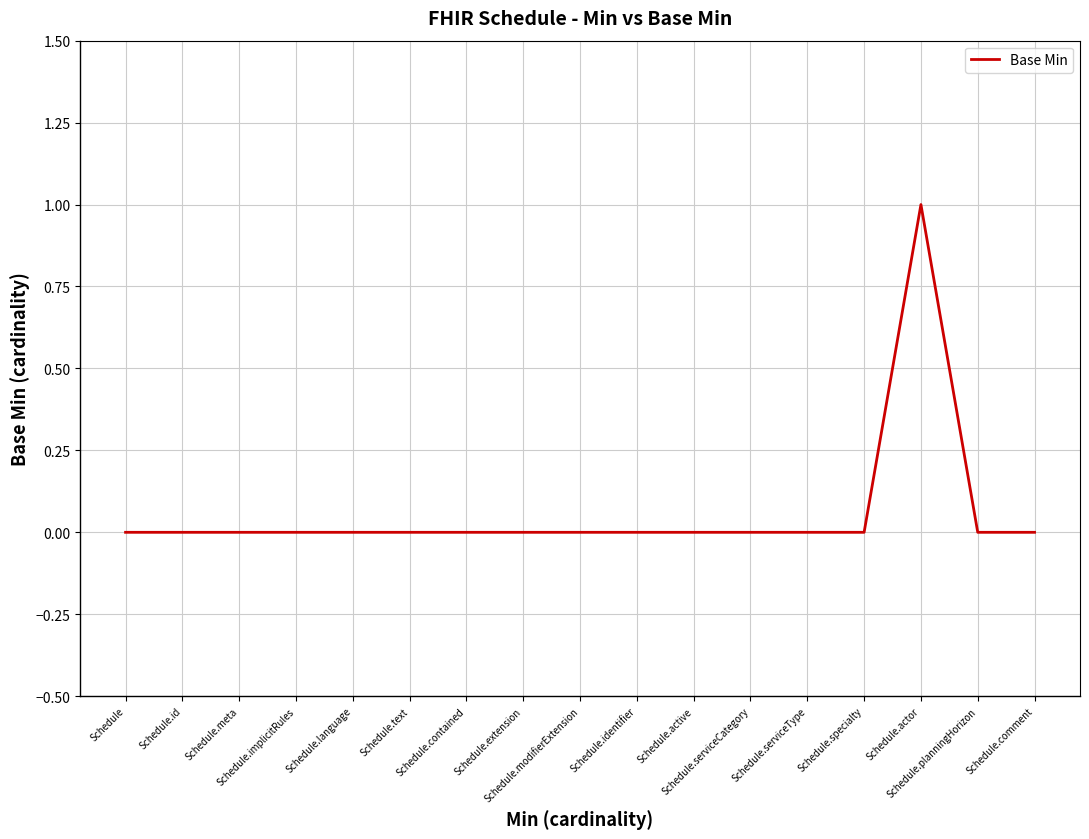

Reading left to right, list all the values displayed in this chart.

0	0	0	0	0	0	0	0	0	0	0	0	0	0	1	0	0